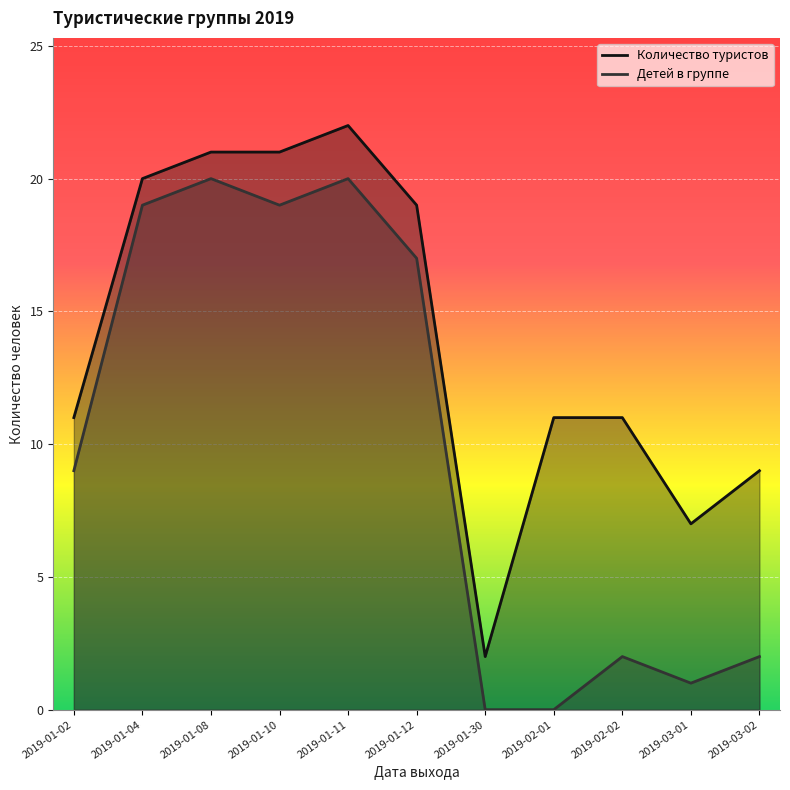

What is the sum of the Детей в группе values at 2019-01-30 and 2019-01-10?

19